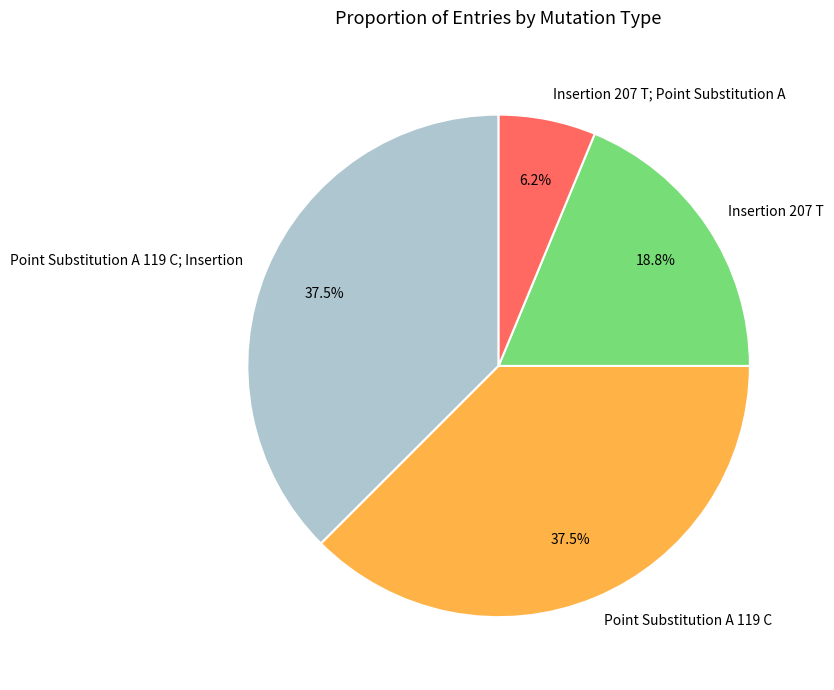

Between Point Substitution A 119 C; Insertion and Insertion 207 T; Point Substitution A, which is larger?

Point Substitution A 119 C; Insertion